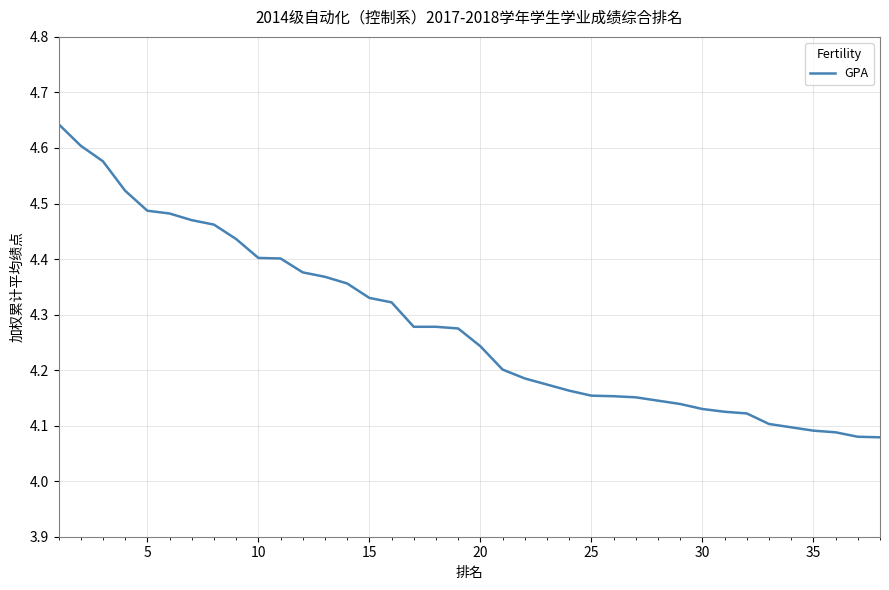

Does the chart display data point markers on the line(s)?

No